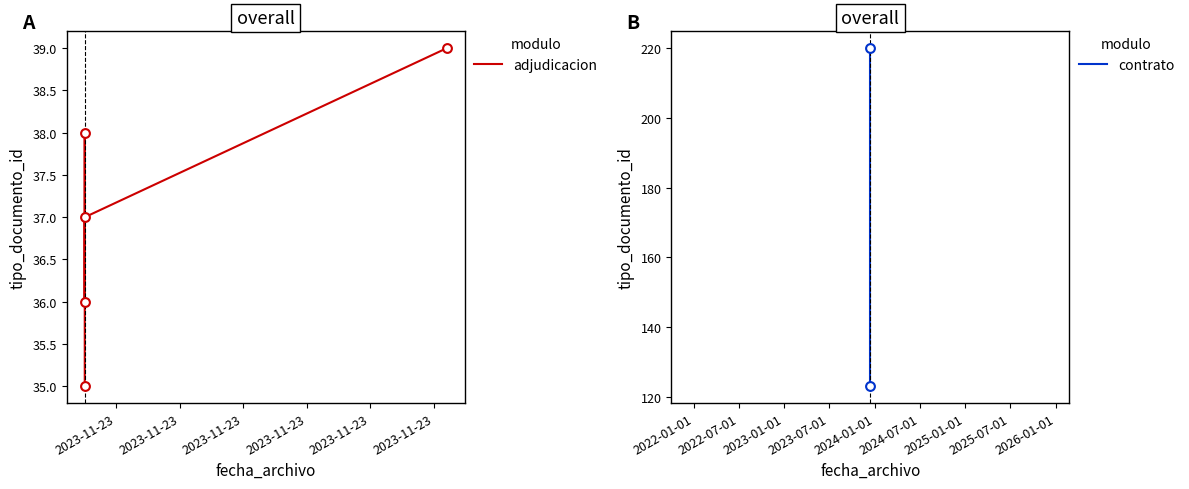

Between 2023-11-23 13:34:45 and 2023-12-14 10:05:23, which is larger?

2023-12-14 10:05:23